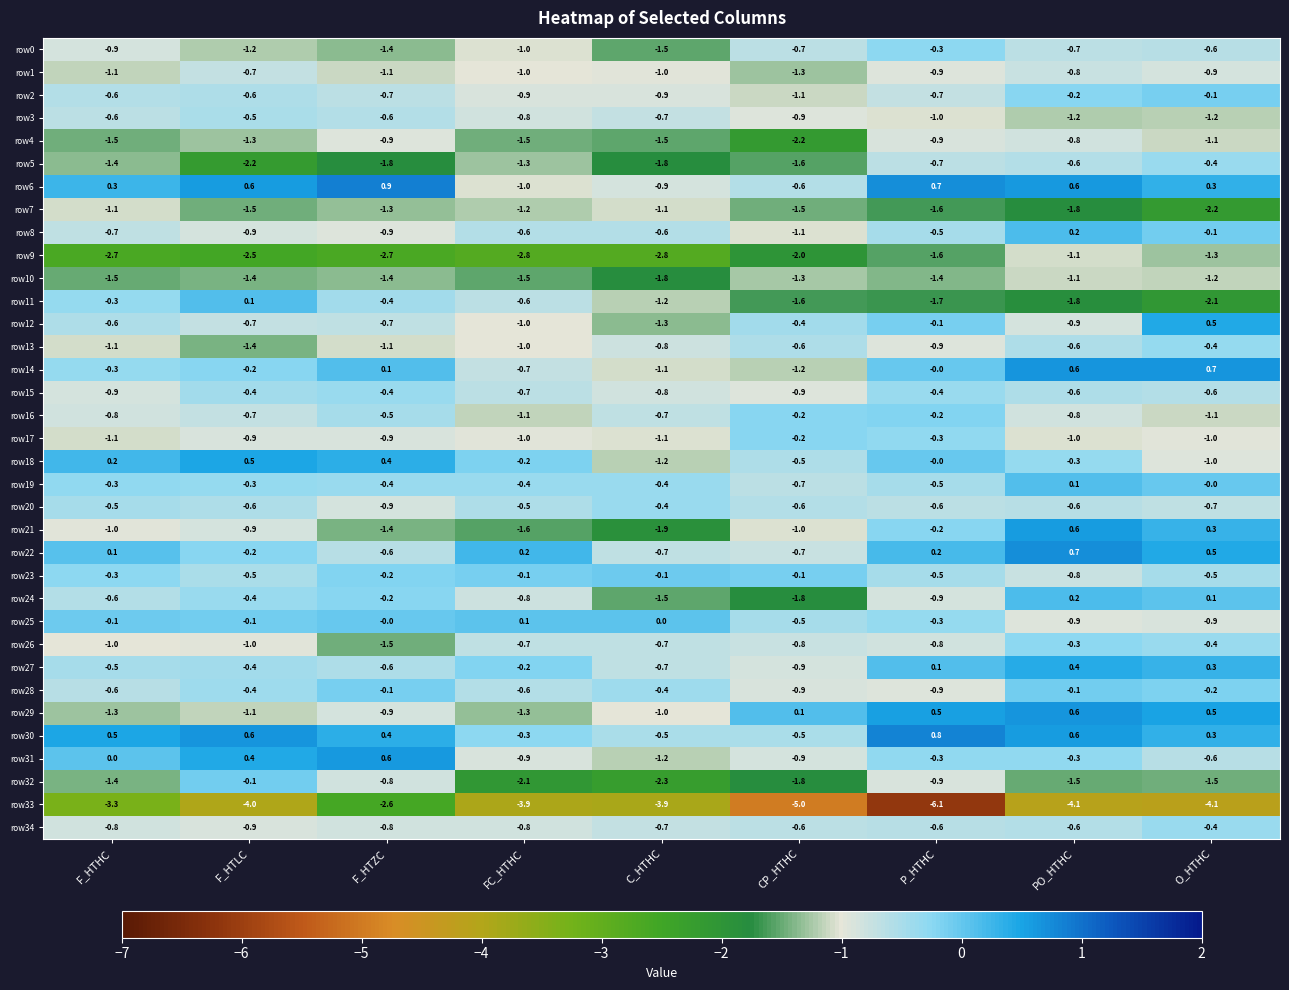

What is the difference between the maximum and minimum values in the row9 series?

1.7